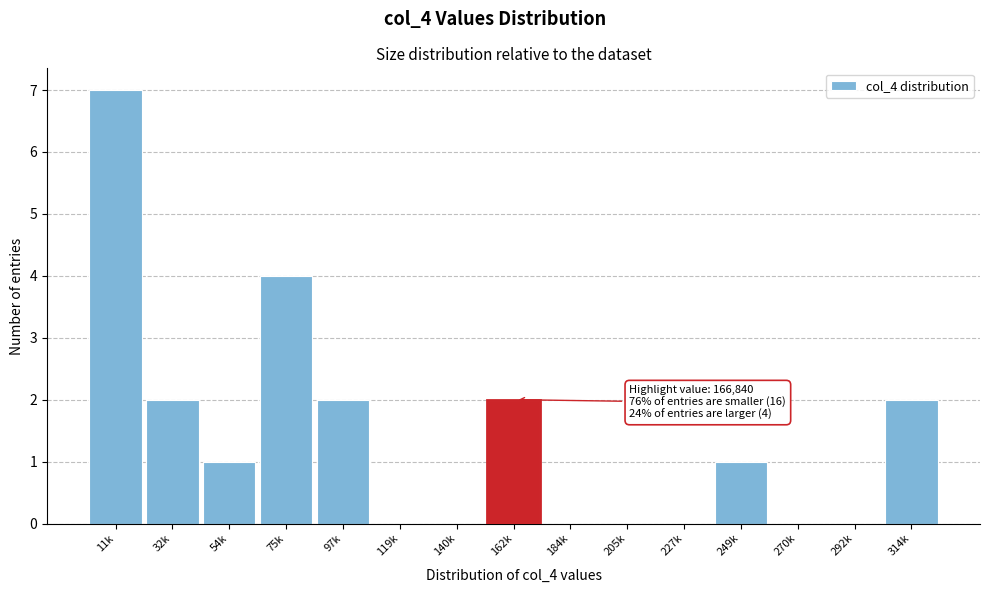

Reading left to right, extract all data points from this chart.

11k=7	32k=2	54k=1	75k=4	97k=2	119k=0	140k=0	162k=2	184k=0	205k=0	227k=0	249k=1	270k=0	292k=0	314k=2